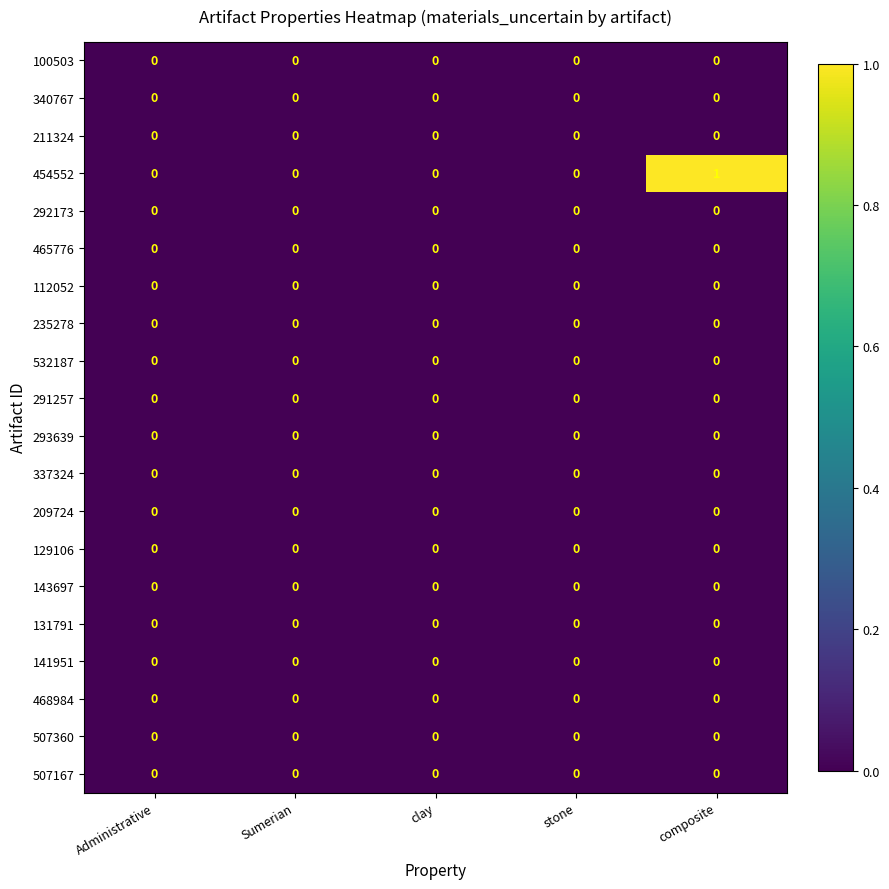

The 235278 series shows 0 at Administrative. True or false?

True